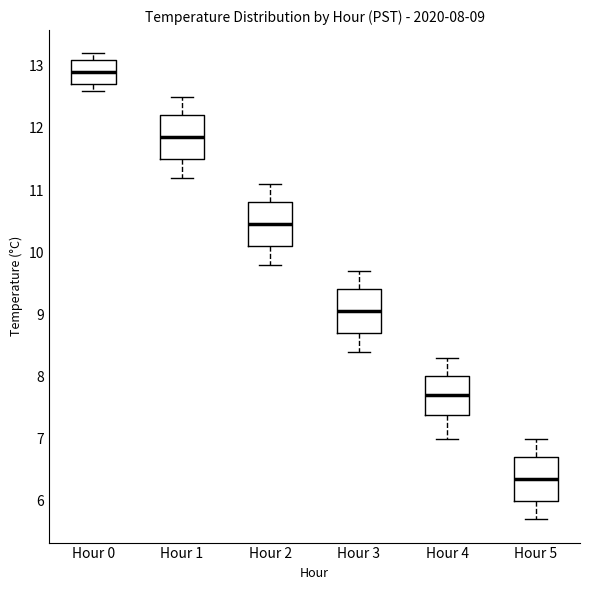

Which box's median line is the highest?

Hour 0